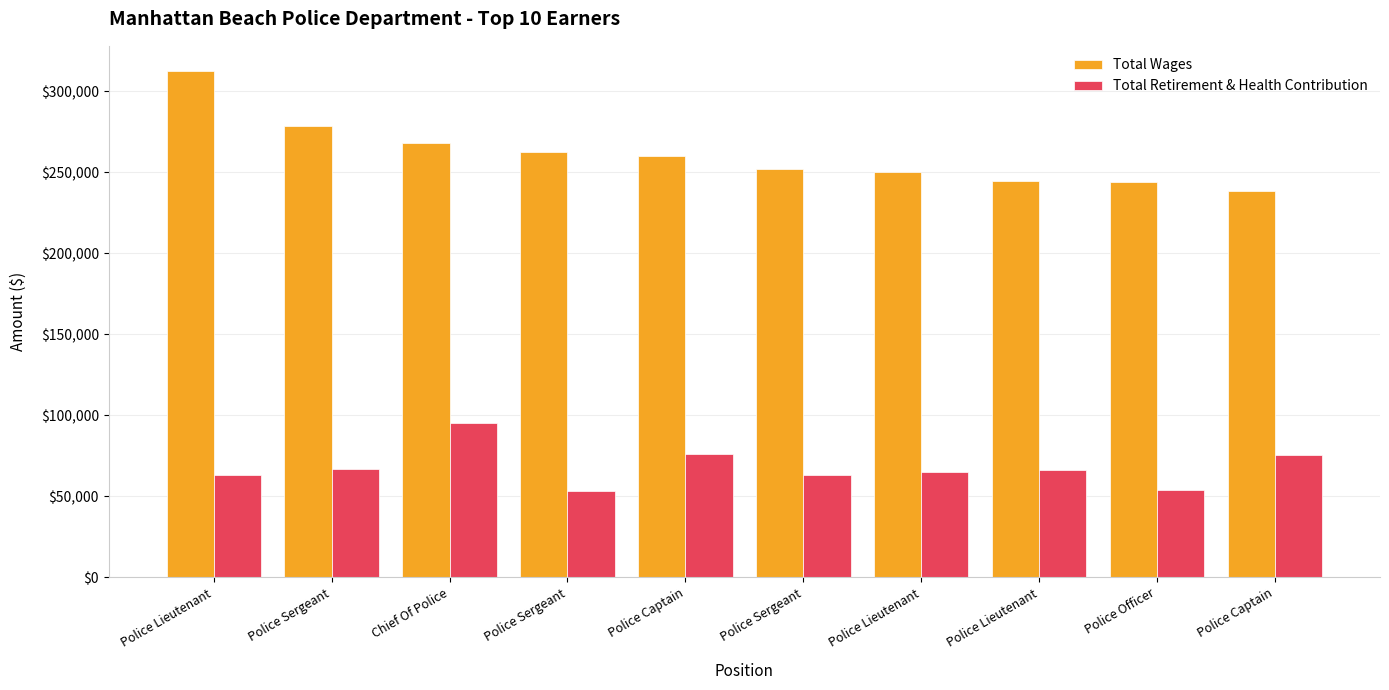

Read the Total Wages value at Police Sergeant.

262905